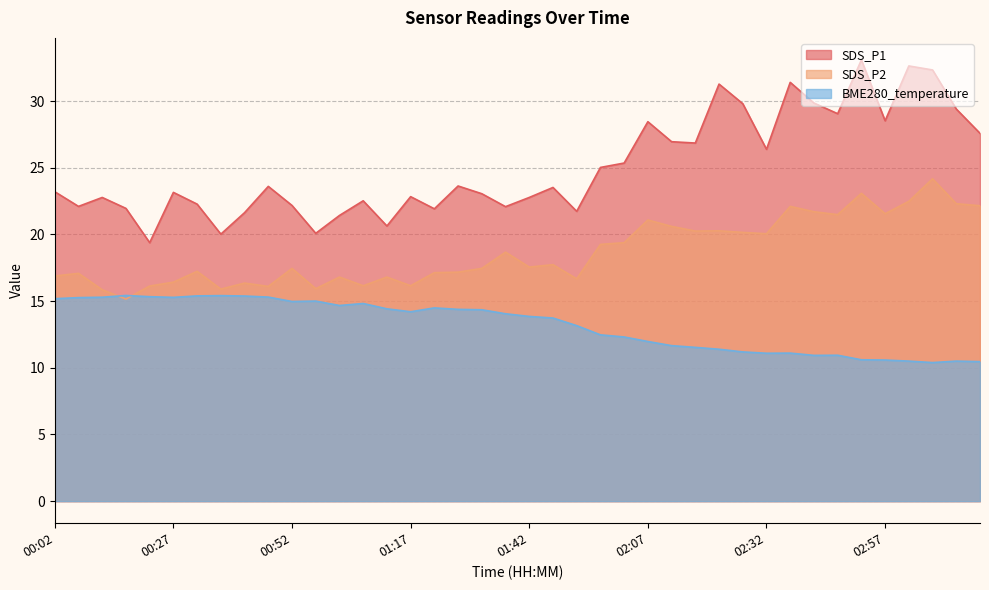

Rank the series by their maximum value, from highest to lowest.

SDS_P1, SDS_P2, BME280_temperature